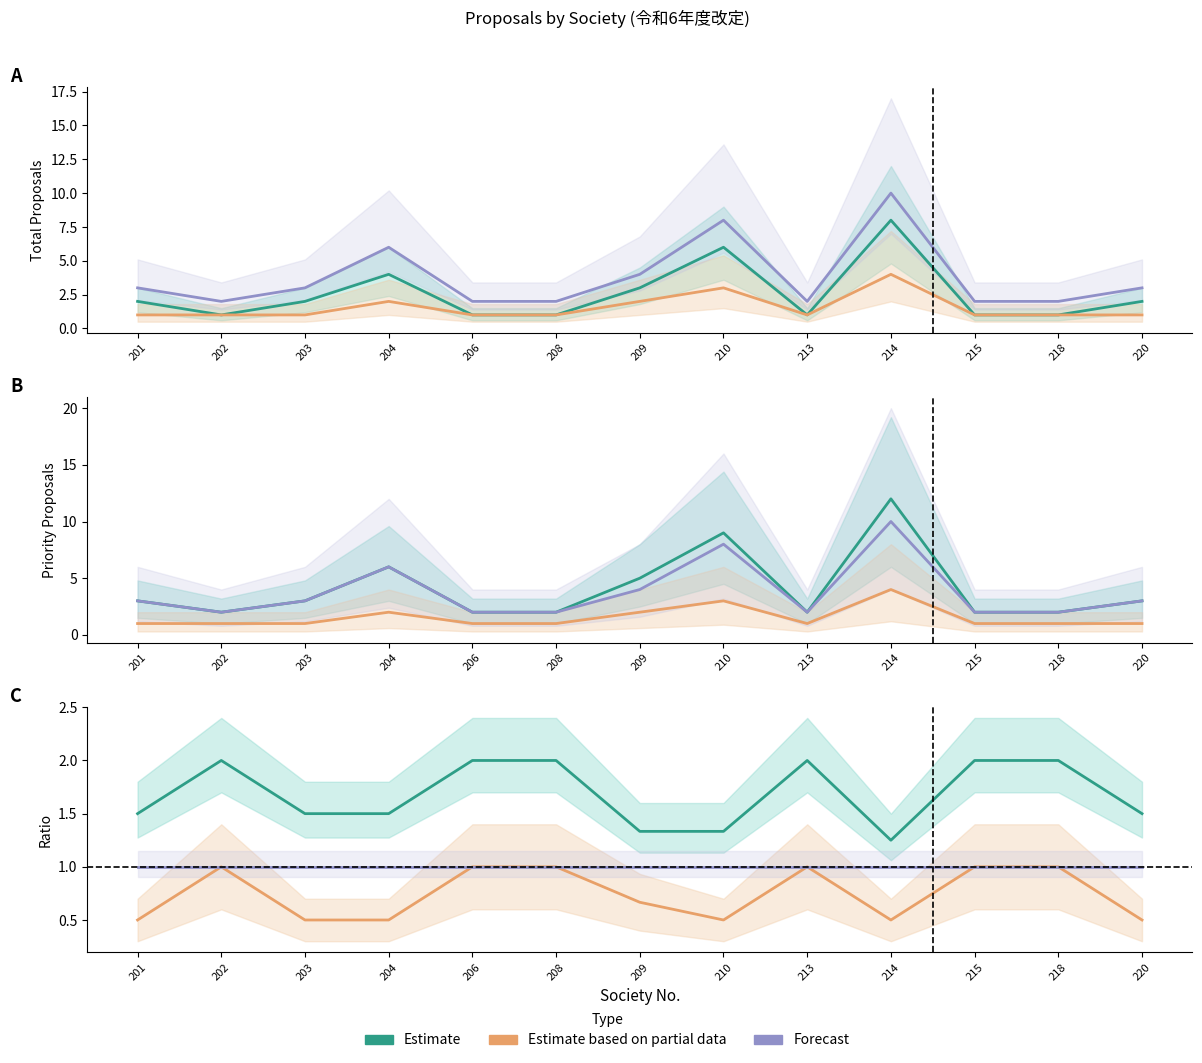

What are all the series names shown in the legend?

Estimate, Estimate based on partial data, Forecast